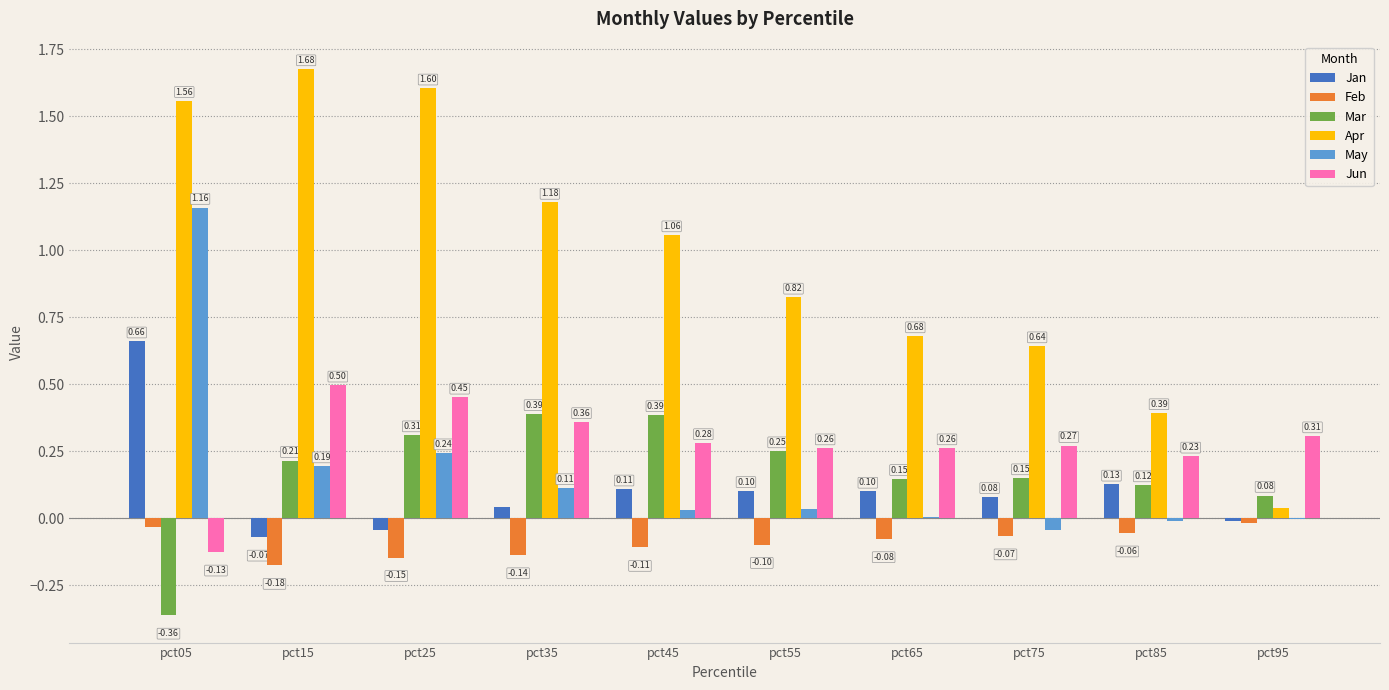

What is the sum of all Jun values?

2.8